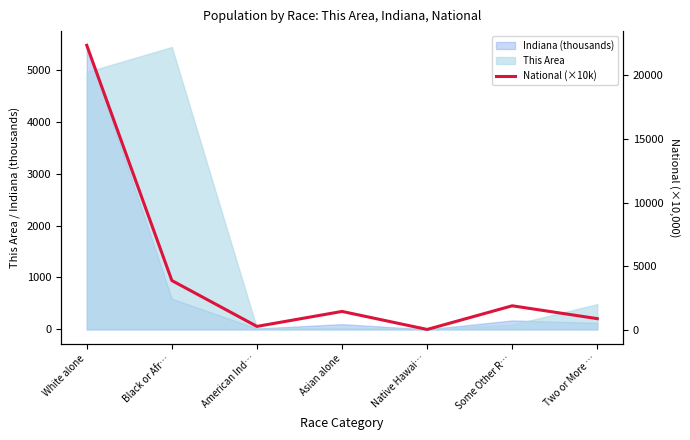

Approximately how many times larger is the value at Native Hawai… compared to American Ind…?

0.2